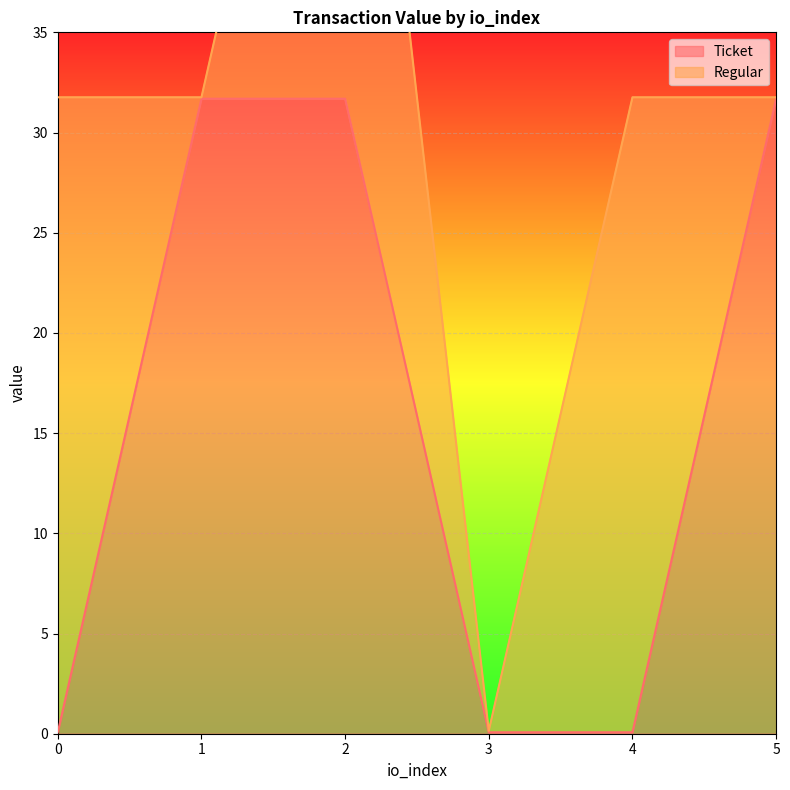

List the labels in order of value, smallest first.

0, 3, 4, 1, 2, 5